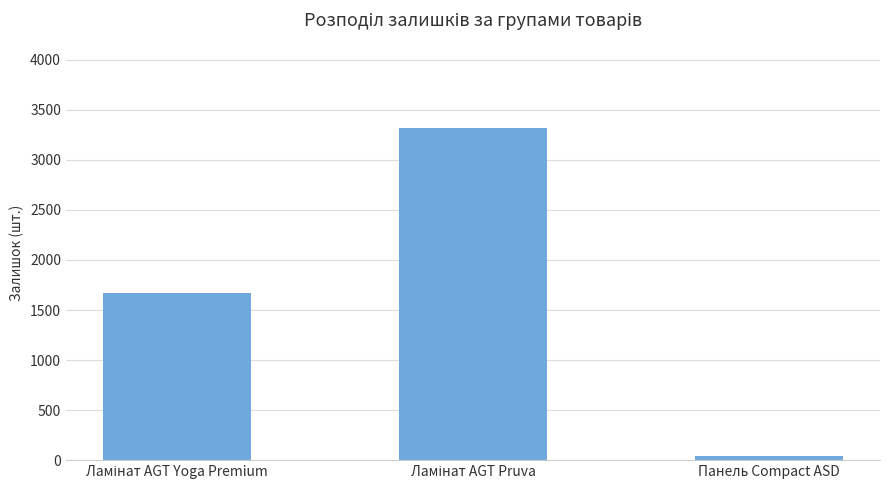

What is the label of the 3rd bar from the left?

Панель Compact ASD